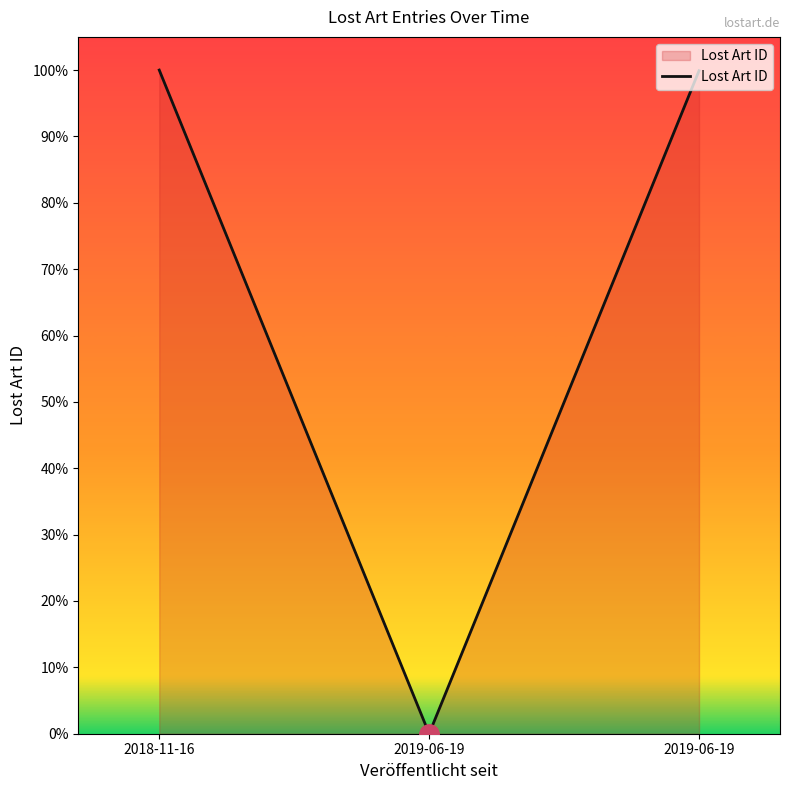

Reading right to left, extract all data points from this chart.

2019-06-19=99.9	2019-06-19=0.0	2018-11-16=100.0